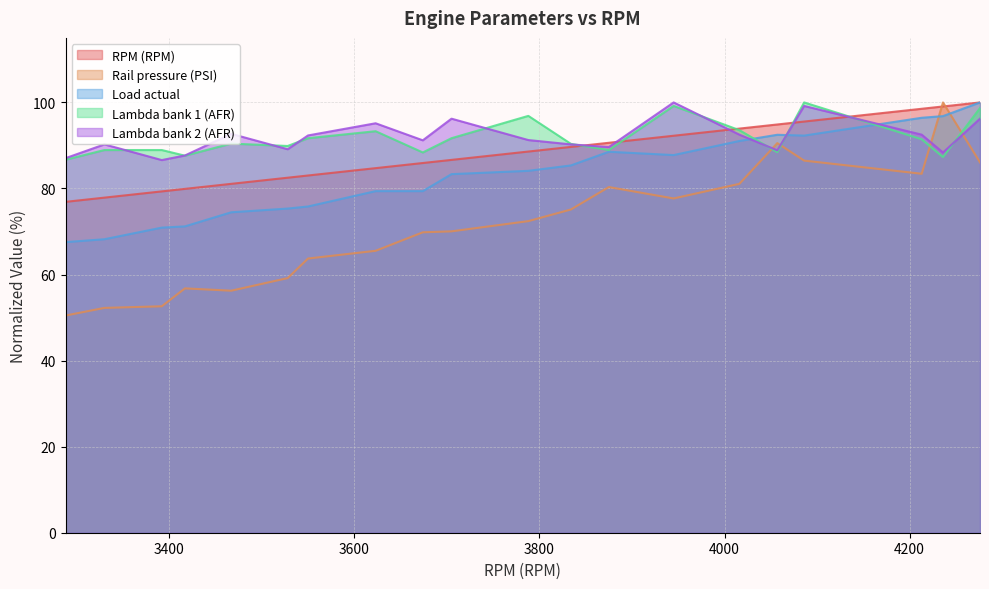

Which has a higher value, 4236 or 3330?

4236